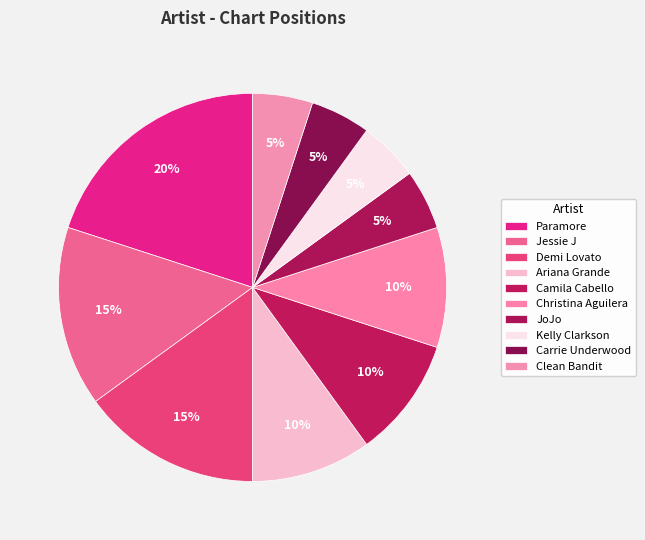

Approximately how many times larger is the value at Jessie J compared to Ariana Grande?

1.5